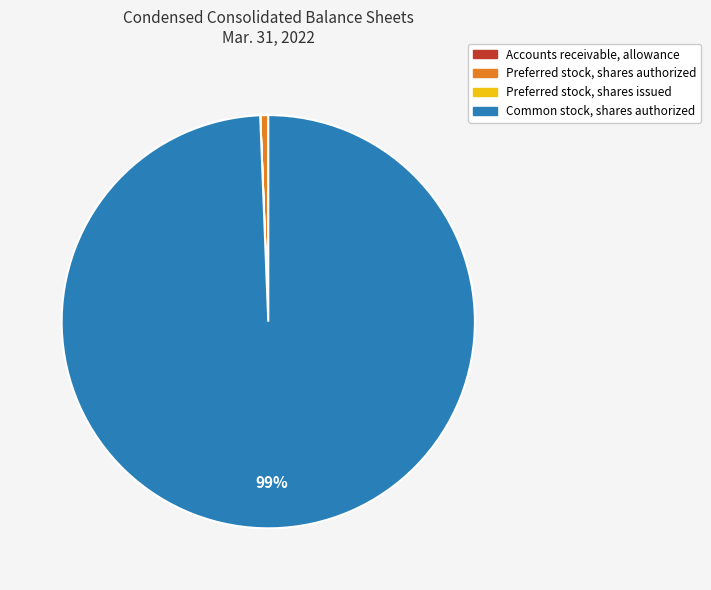

True or false: Preferred stock, shares authorized accounts for 11% of the total.

False